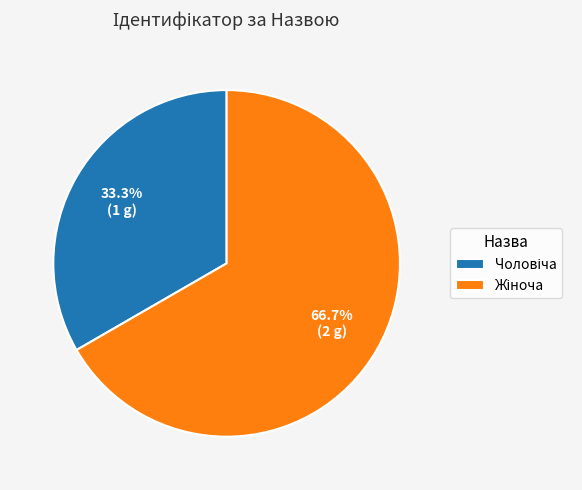

Is there a majority slice in this chart?

Yes